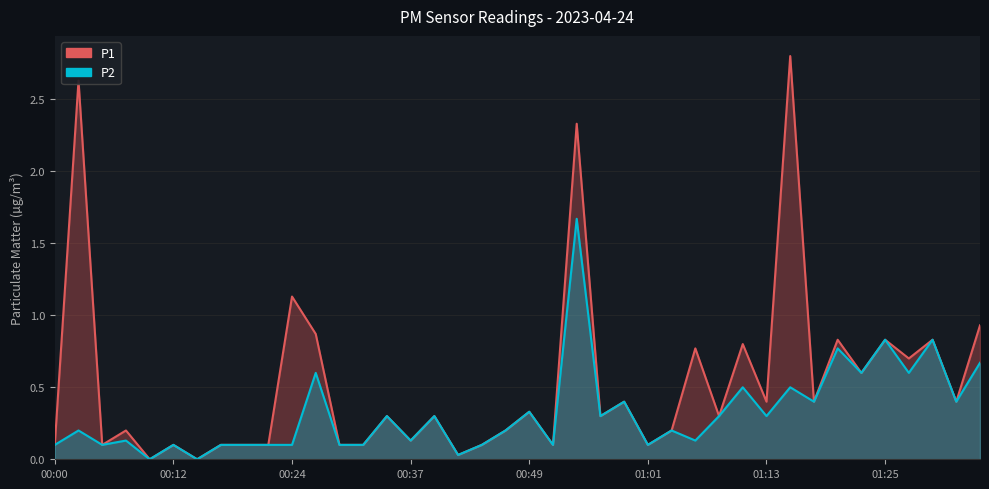

True or false: P1 and P2 intersect in this chart.

False